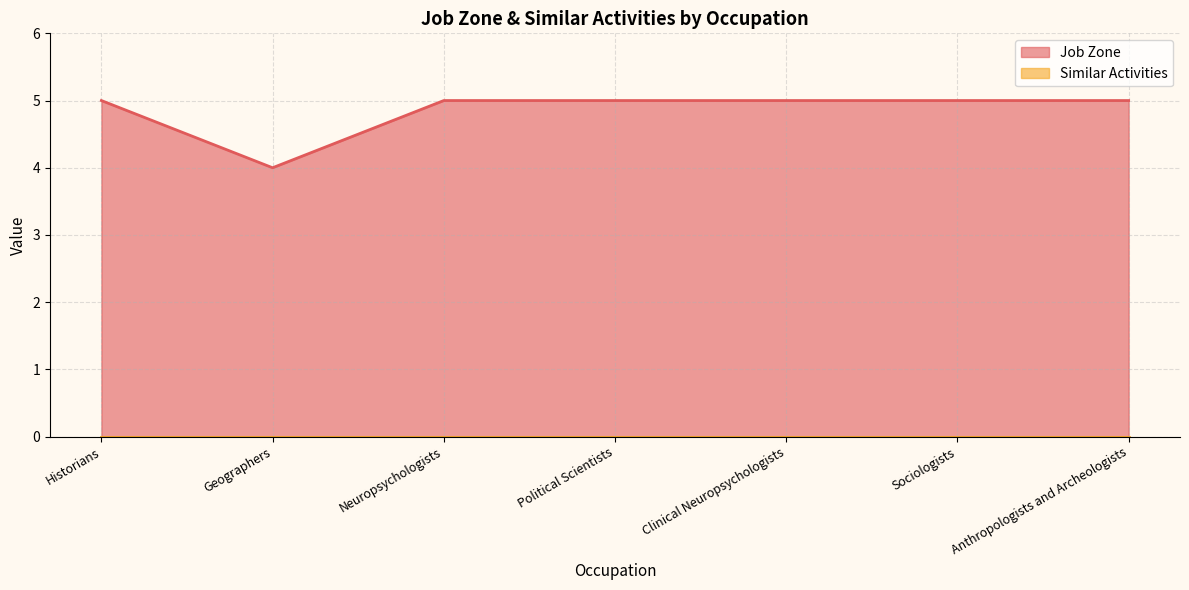

Rank the categories by value from highest to lowest.

Historians, Neuropsychologists, Political Scientists, Clinical Neuropsychologists, Sociologists, Anthropologists and Archeologists, Geographers